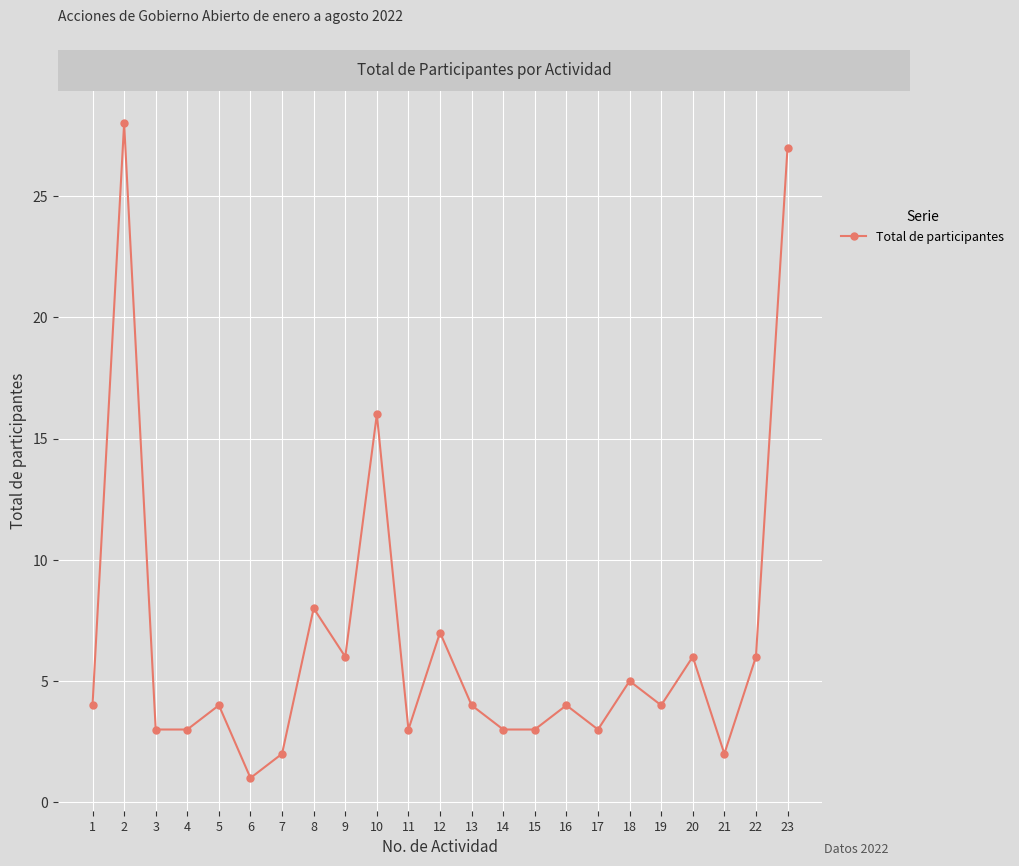

Is it true that the value at 13 is 6?

False